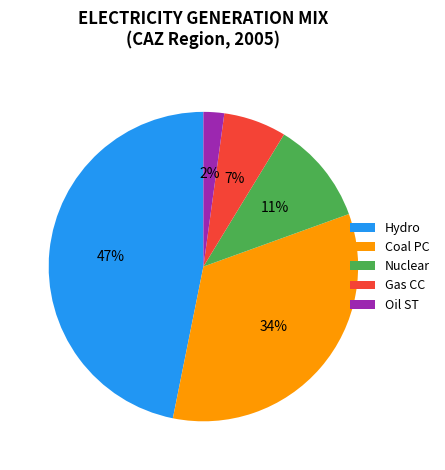

Rank the categories by value from highest to lowest.

Hydro, Coal PC, Nuclear, Gas CC, Oil ST